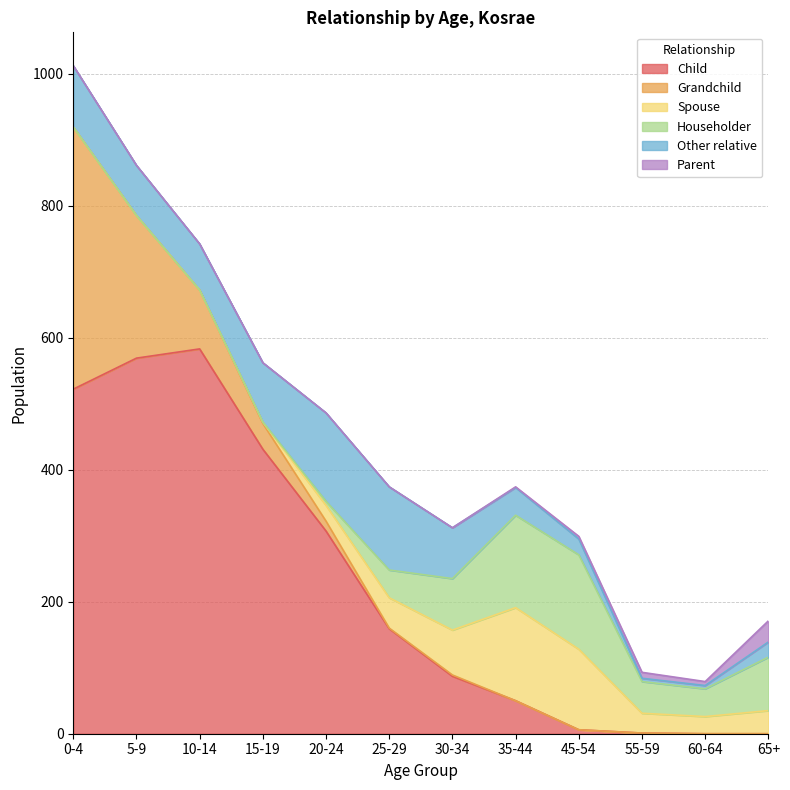

Rank the categories by Other relative value from lowest to highest.

55-59, 60-64, 65+, 45-54, 35-44, 10-14, 5-9, 30-34, 15-19, 0-4, 25-29, 20-24